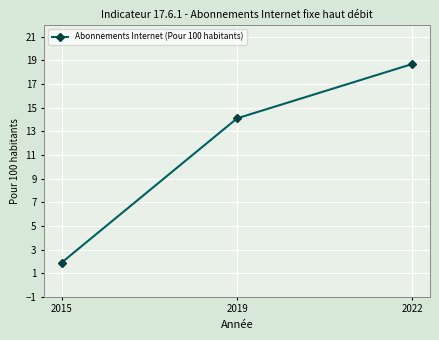

Rank the categories by value from highest to lowest.

2022, 2019, 2015